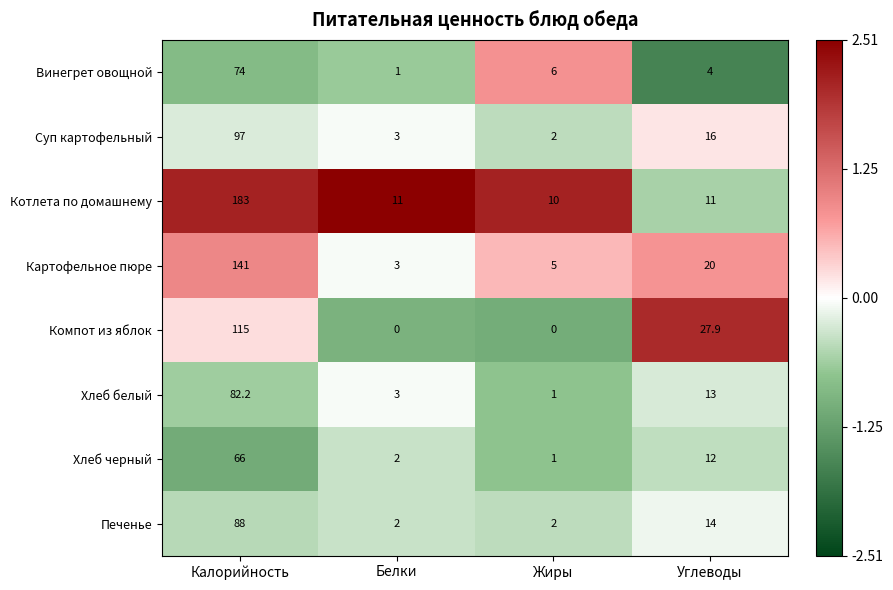

What is the difference between the Котлета по домашнему values at Жиры and Углеводы?

1.0